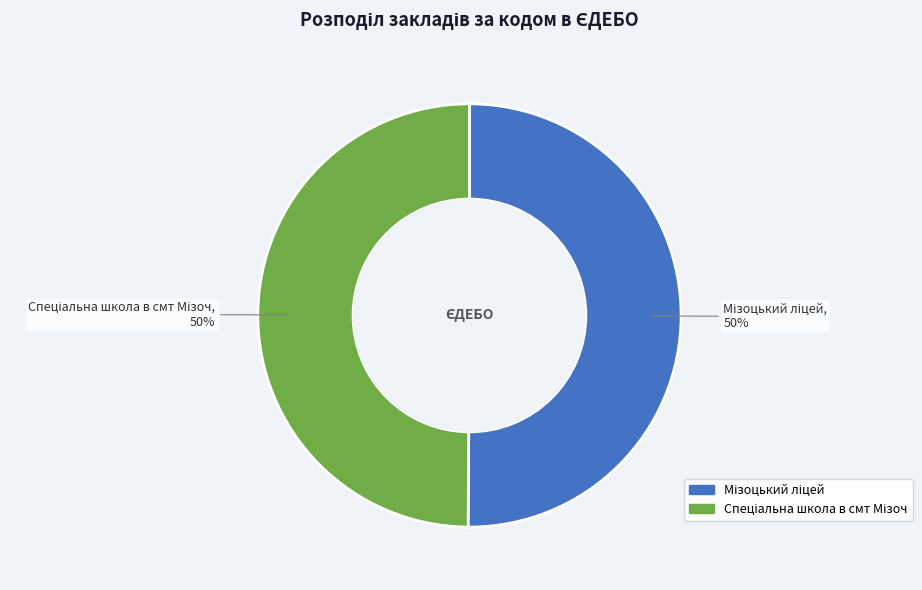

To the nearest percent, what is the average slice percentage?

50%